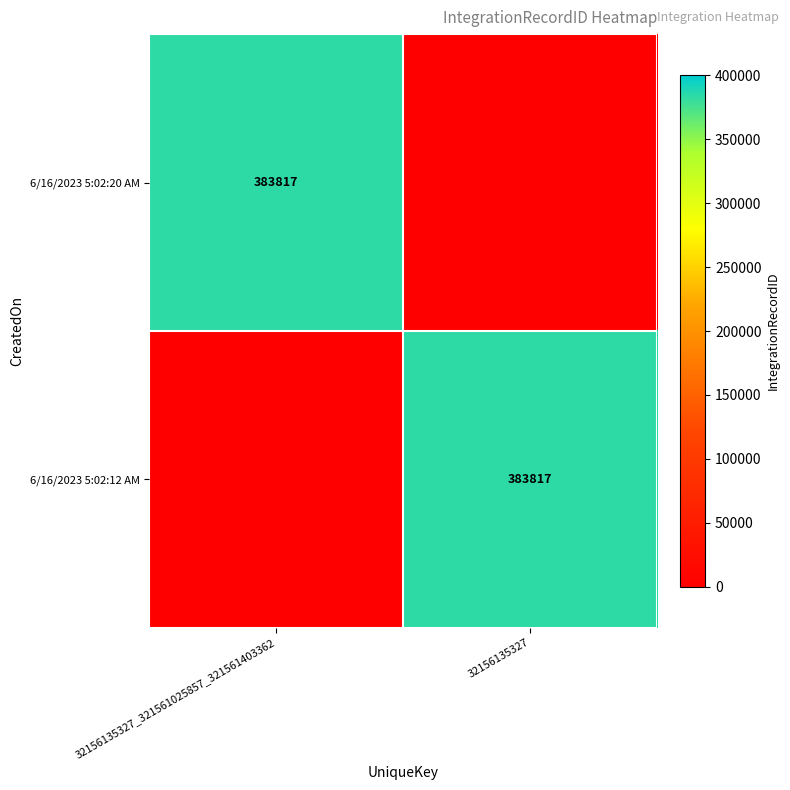

The value of 6/16/2023 5:02:12 AM at 32156135327 is 383817. True or false?

True